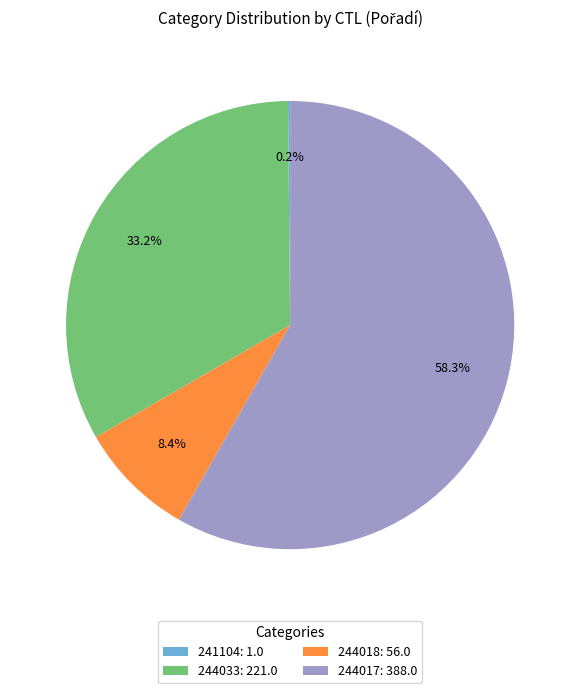

To the nearest percent, what portion does 244017 represent?

58%